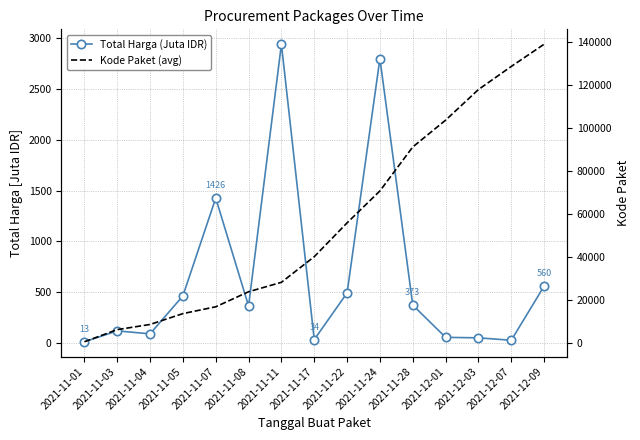

What position from the right is 2021-11-28?

5